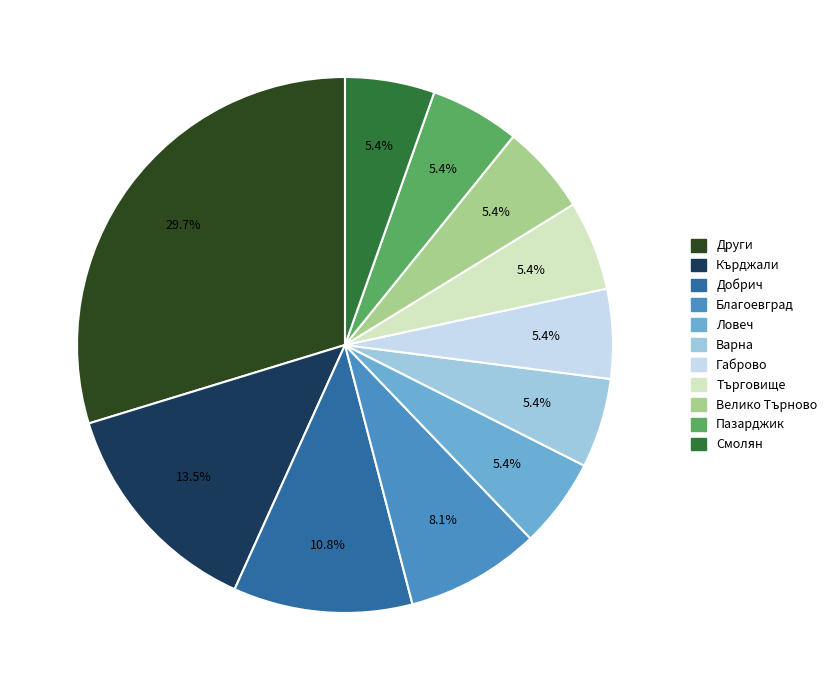

Is there any slice that represents more than half of the pie?

No